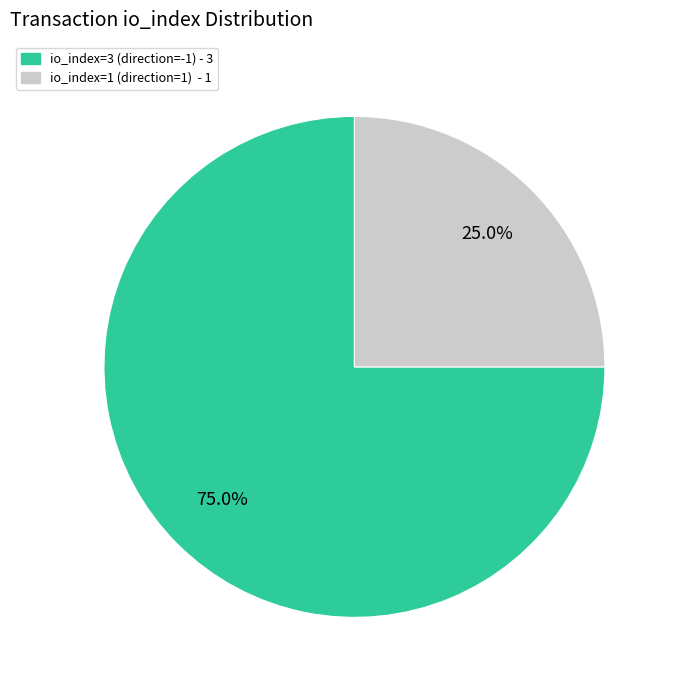

Is there any slice that represents more than half of the pie?

Yes